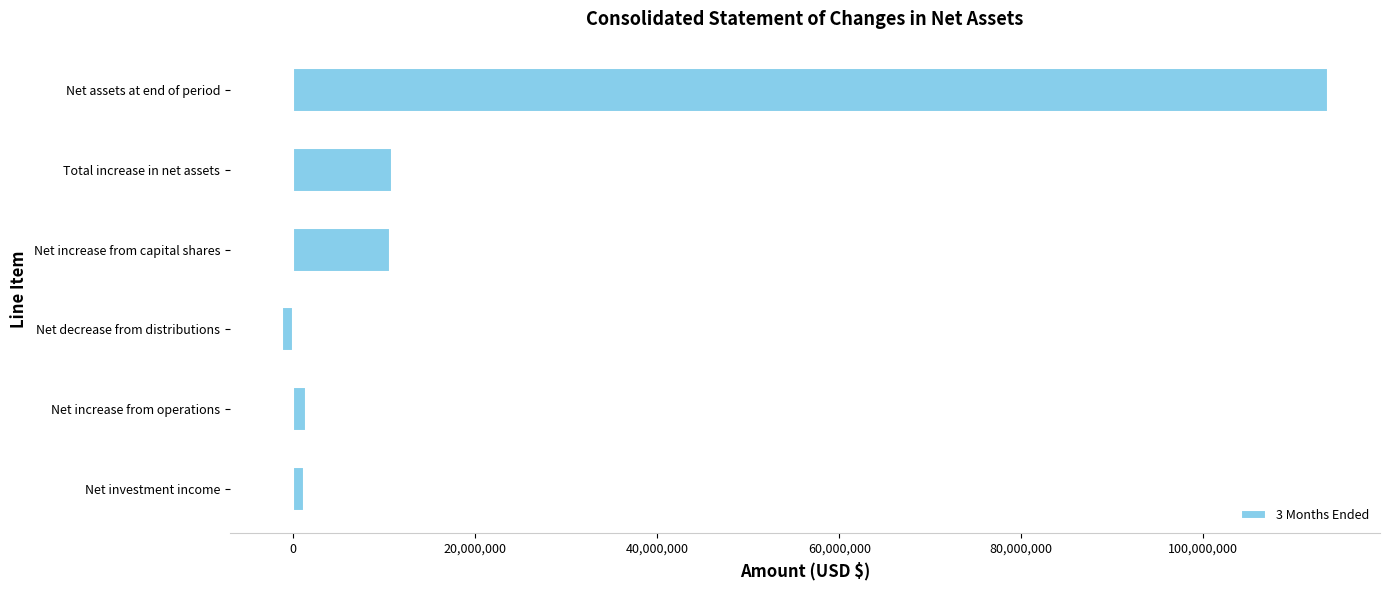

What is the change in value from Total increase in net assets to Net assets at end of period?

+102829810